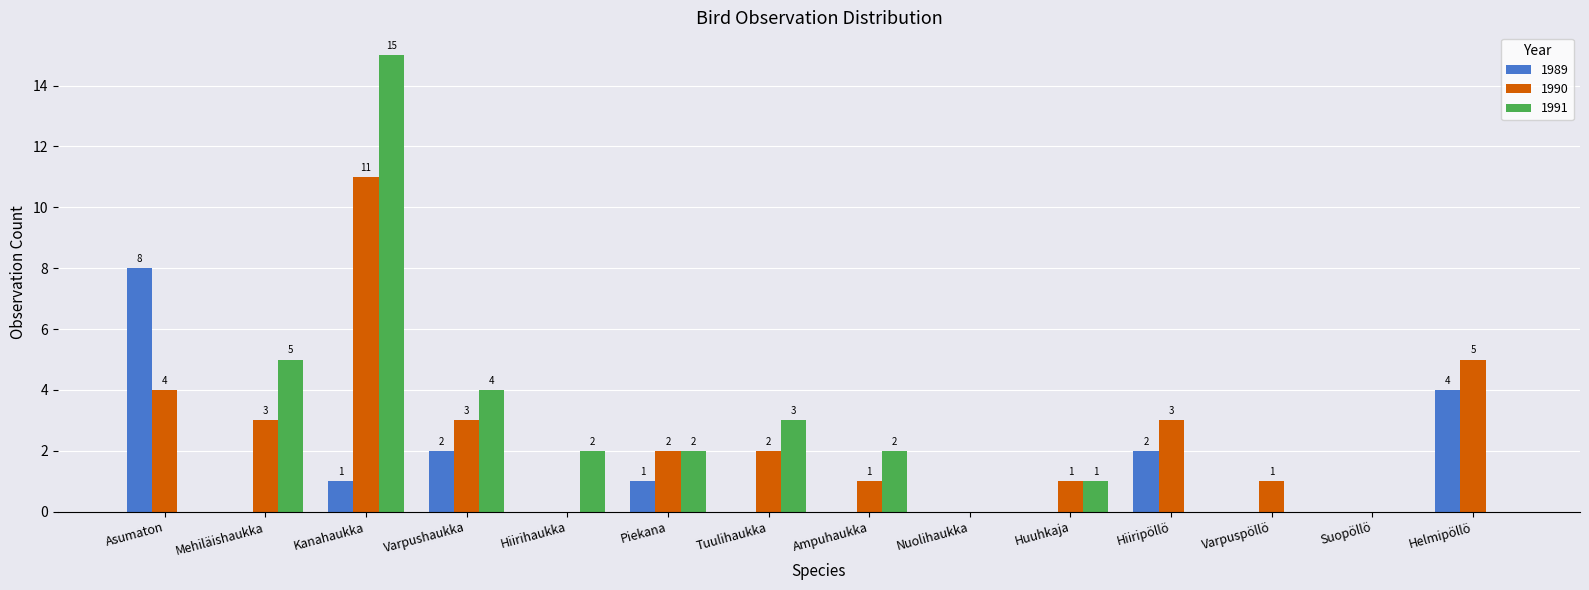

True or false: 1991 has a value of -9 at Helmipöllö.

False